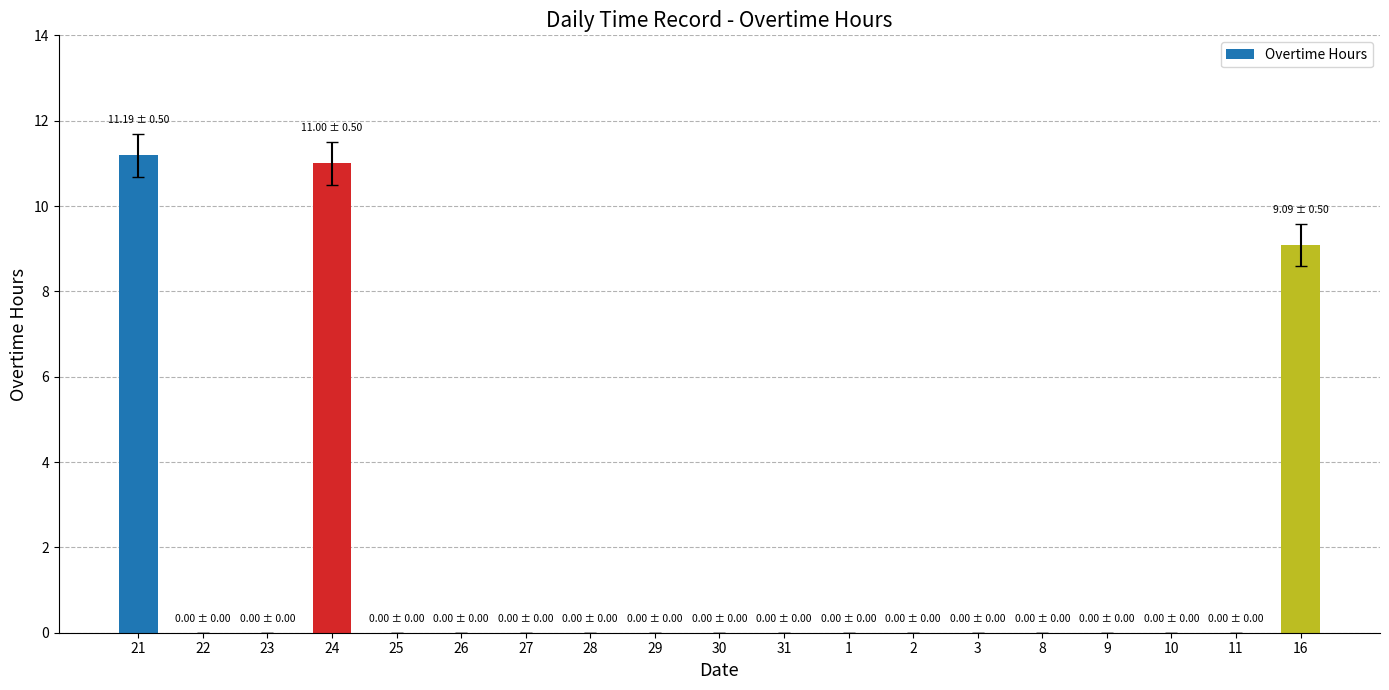

Between 25 and 16, which is larger?

16